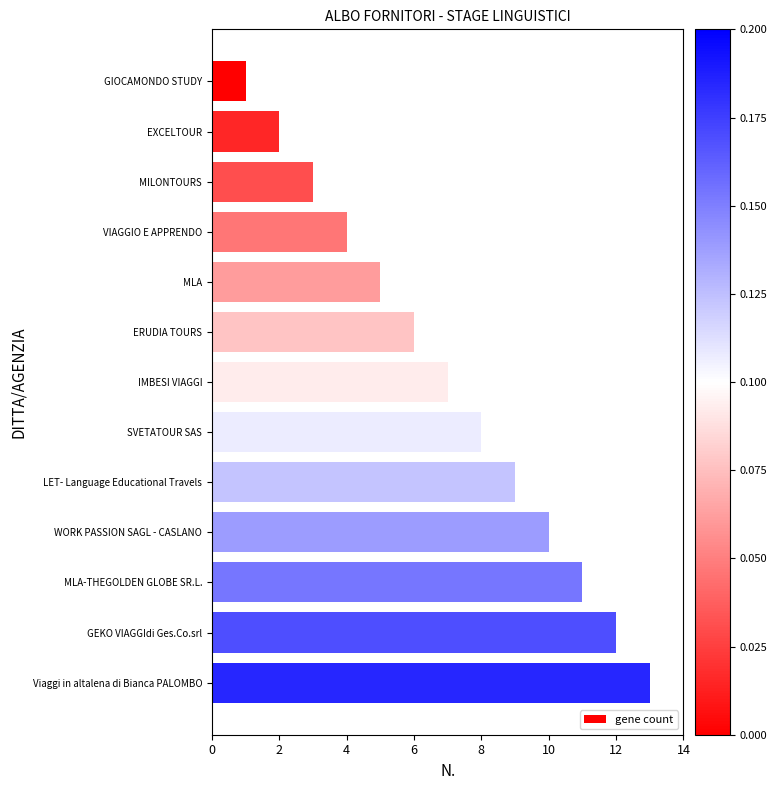

What is the difference between the maximum and minimum values?

12